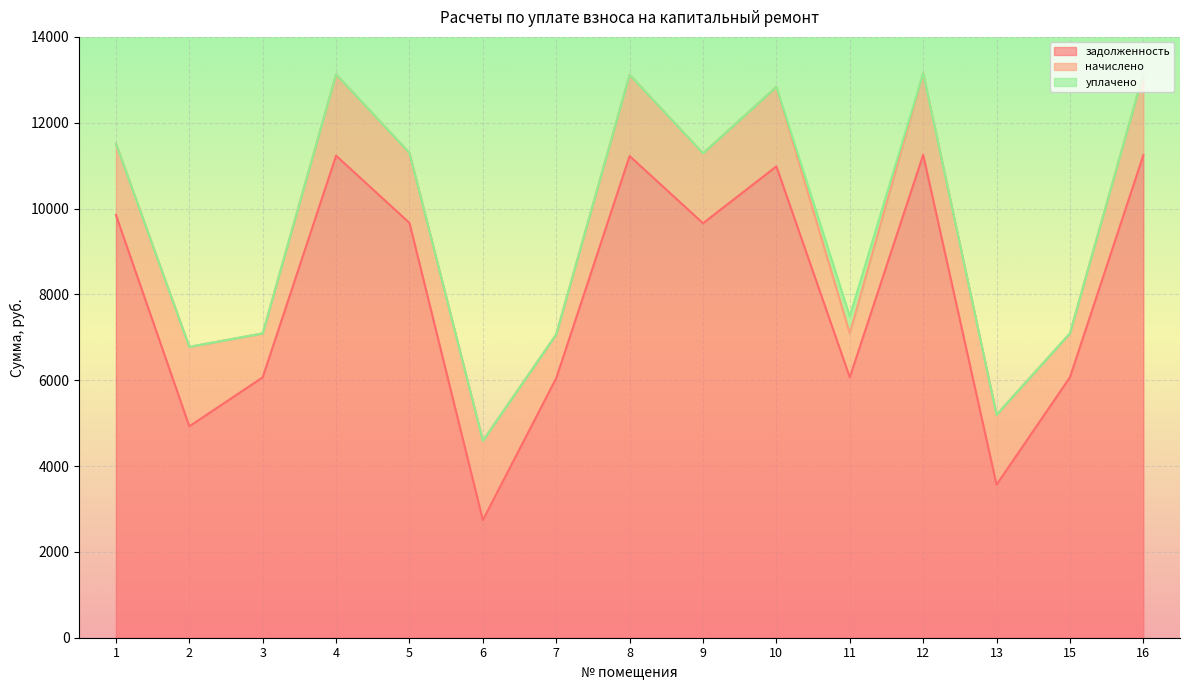

Rank the categories by уплачено value from lowest to highest.

1, 2, 3, 4, 5, 6, 7, 8, 9, 10, 12, 13, 15, 16, 11